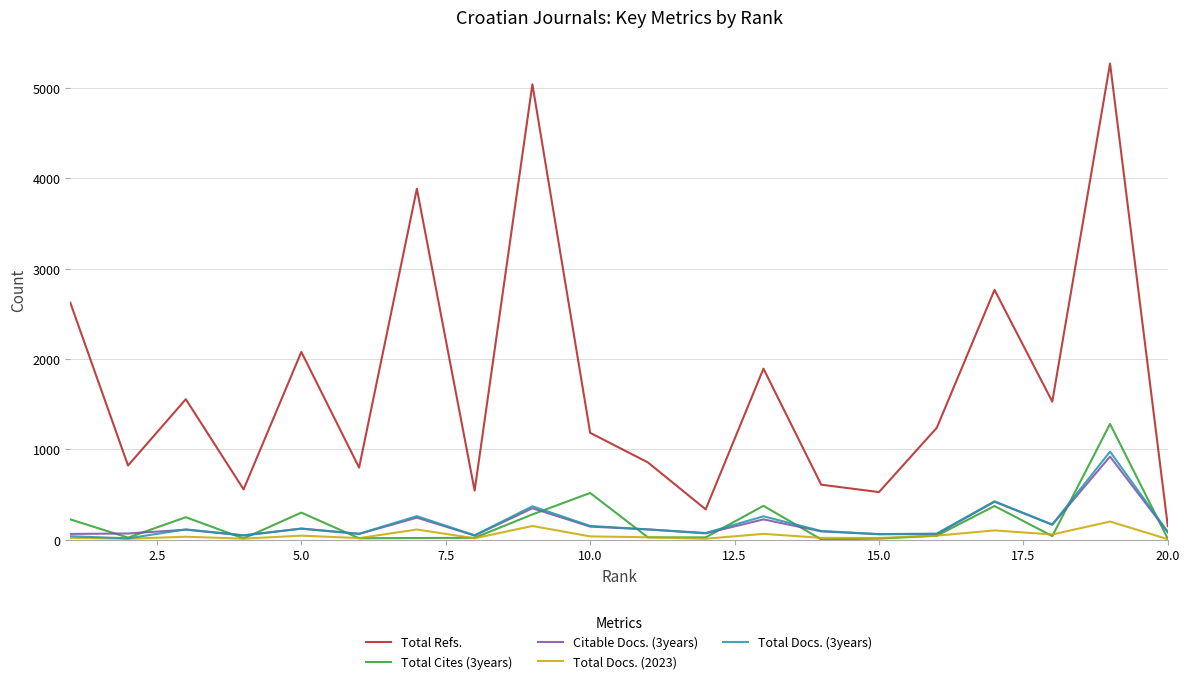

What is the lowest value of the Total Refs. series?

150